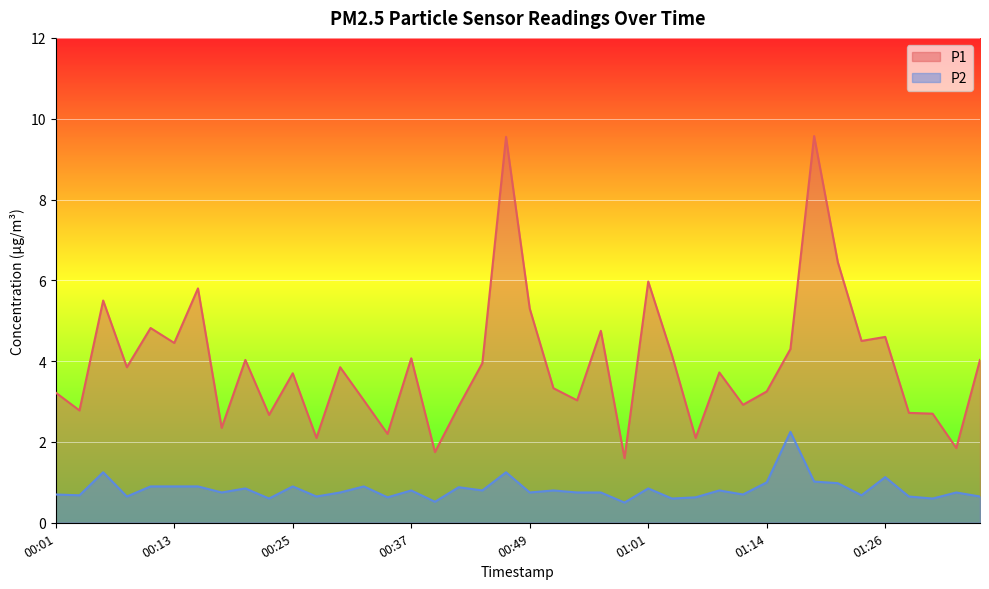

What is the sum of all P2 values?

33.1